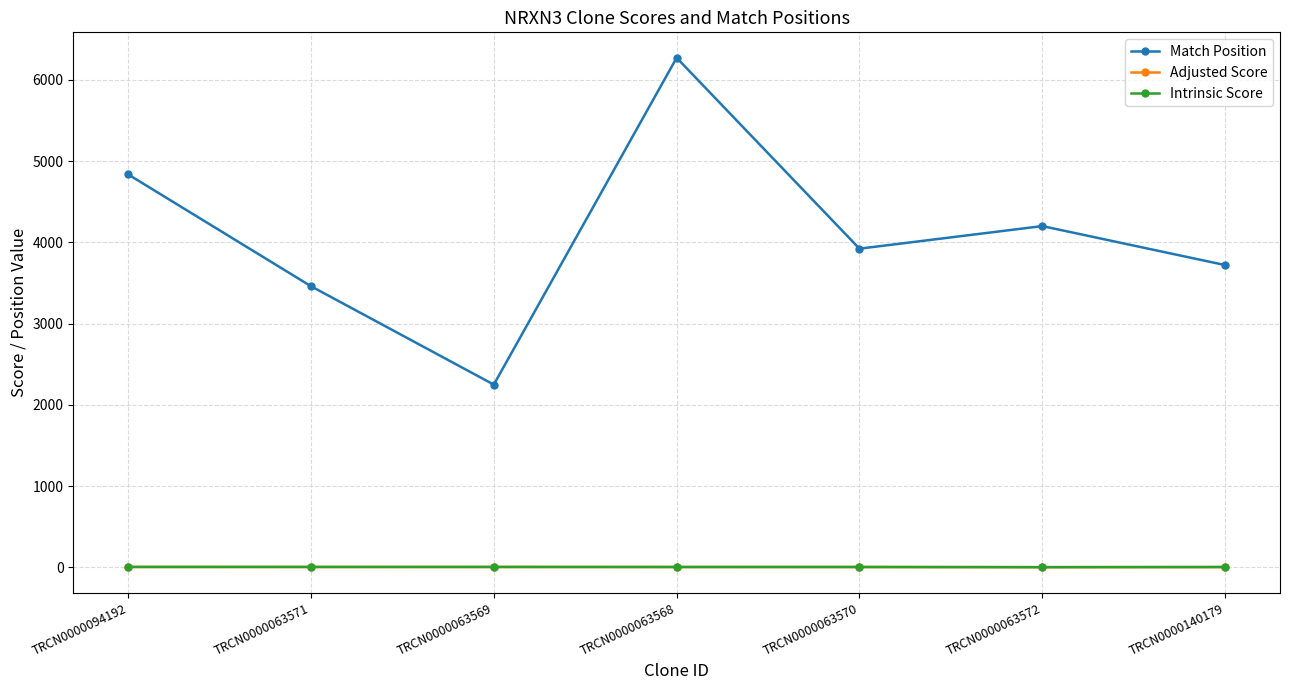

At which label does Match Position first exceed 3922?

TRCN0000094192